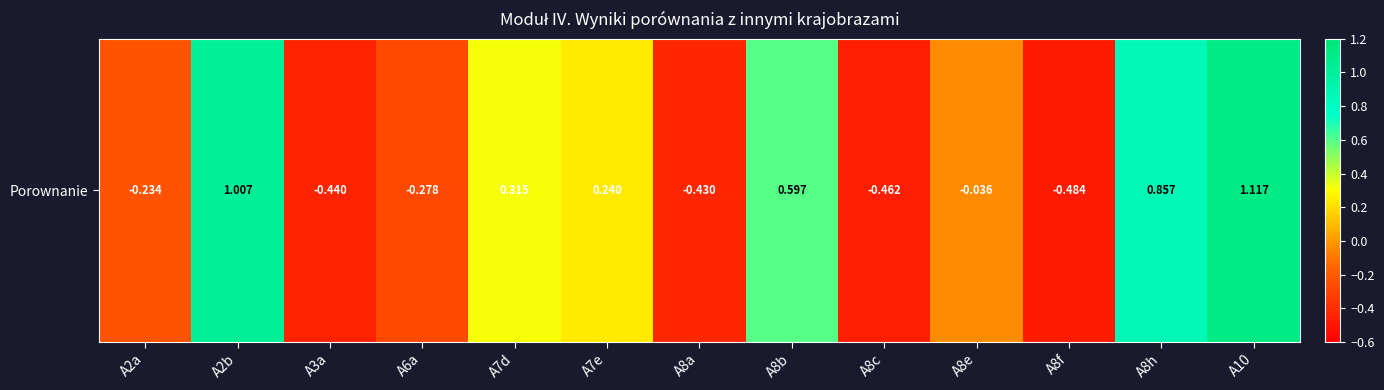

Reading right to left, what are all the values shown in this chart?

1.1	0.9	-0.5	-0.0	-0.5	0.6	-0.4	0.2	0.3	-0.3	-0.4	1.0	-0.2